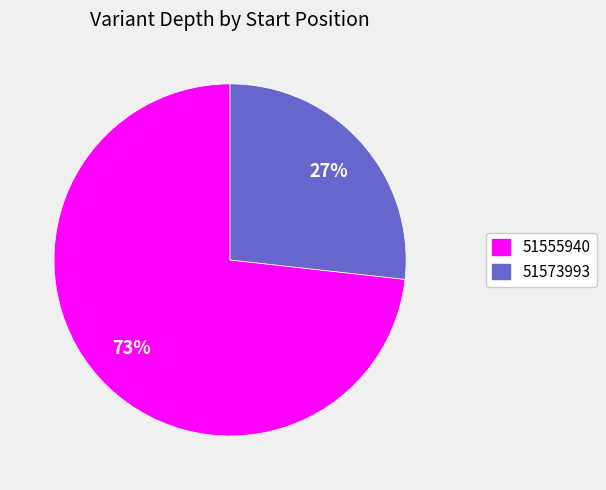

To the nearest percent, what is the combined percentage of 51573993 and 51555940?

100%